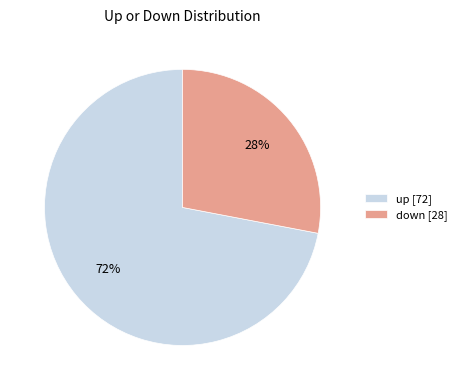

What is the ratio of the value at down to the value at up?

0.4